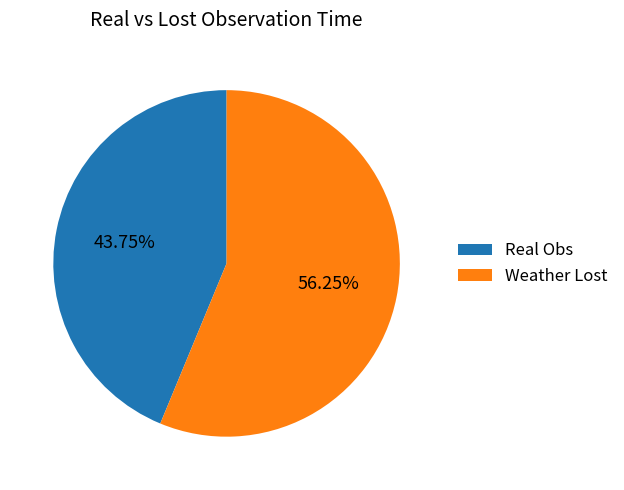

What is the largest slice in the pie chart?

Weather Lost